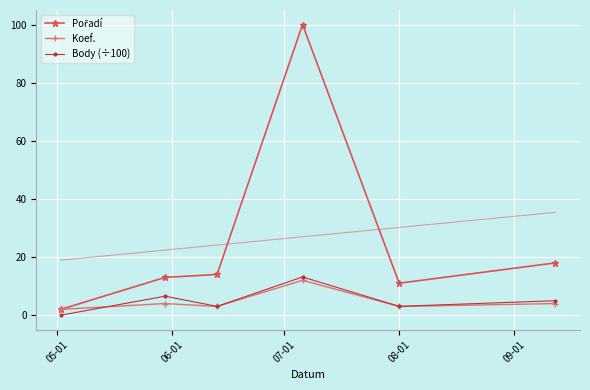

How many times do Body (÷100) and Koef. cross each other?

1